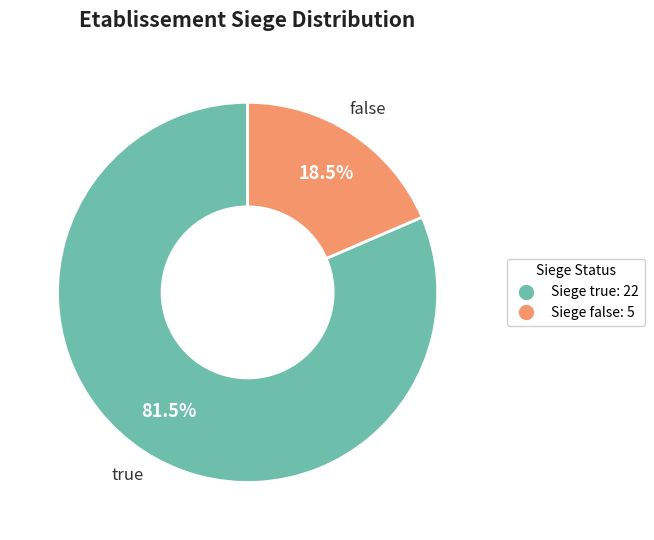

Does any single category account for the majority?

Yes